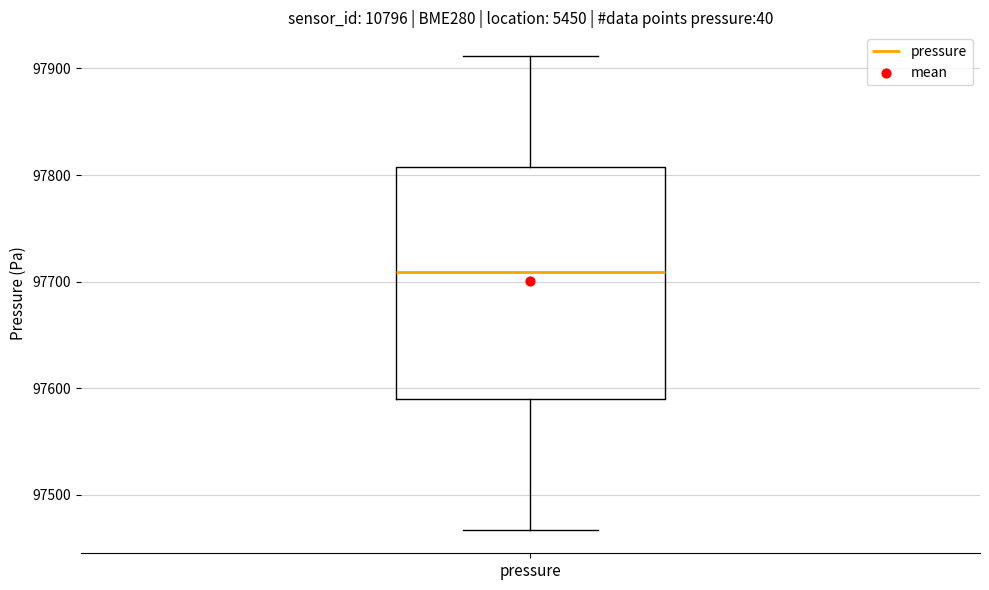

Read this box plot against the y-axis: the position of the median line, the range covered by the box, and the ends of both whiskers. The values are not printed on the chart, so give them approximately, as read against the axis.

median 97710, box 97590 to 97810, whiskers 97470 to 97910